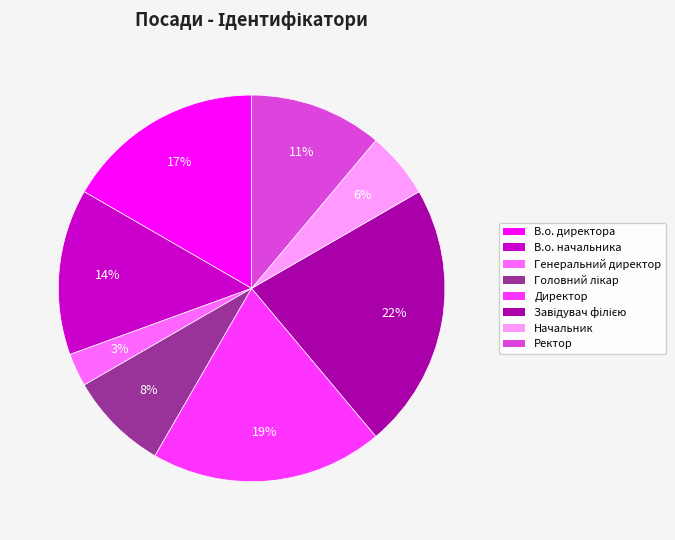

Count the number of slices in the pie.

8